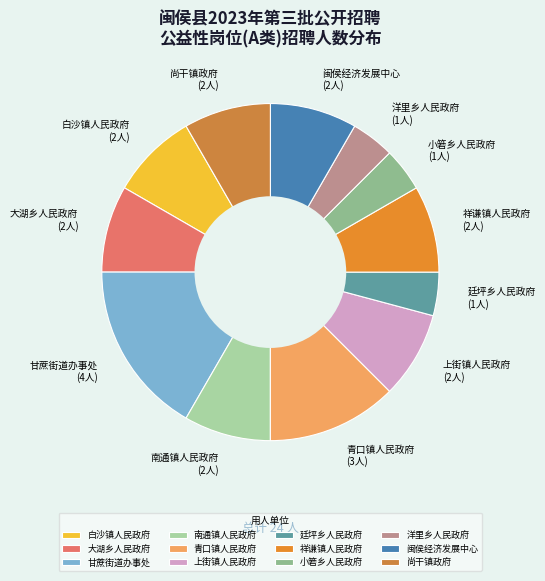

Which slice is the largest?

甘蔗街道办事处